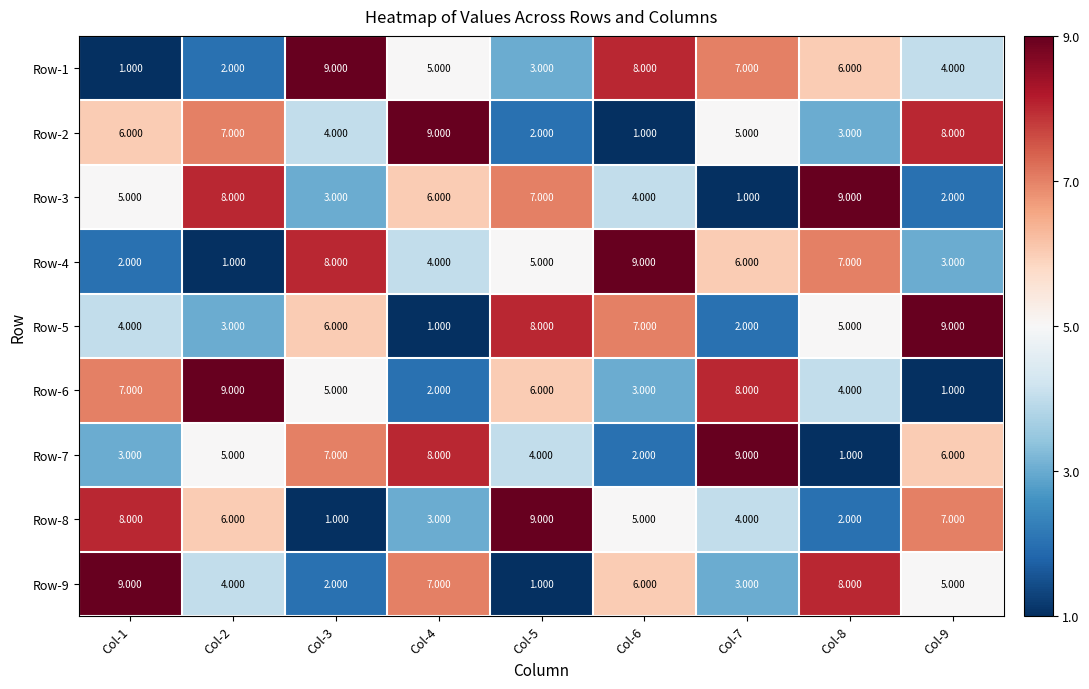

Rank the series at Col-2 from highest to lowest value.

Row-6, Row-3, Row-2, Row-8, Row-7, Row-9, Row-5, Row-1, Row-4